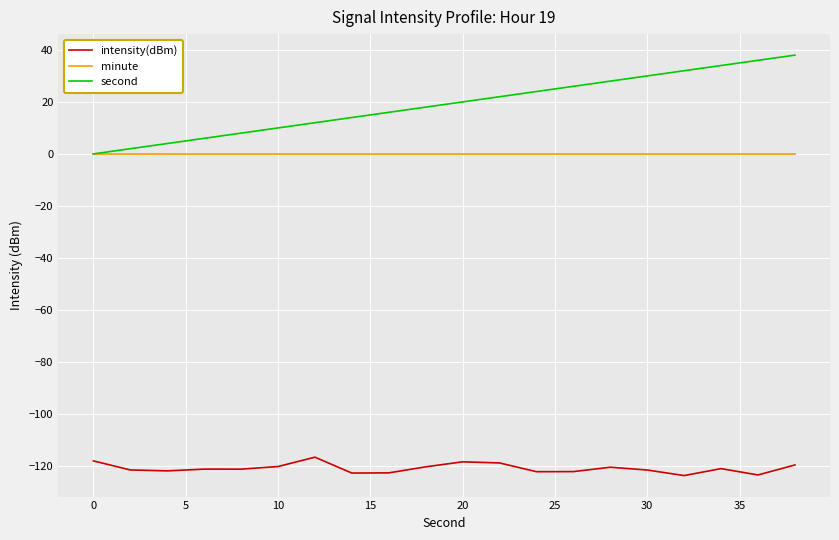

What are all the series names shown in the legend?

intensity(dBm), minute, second